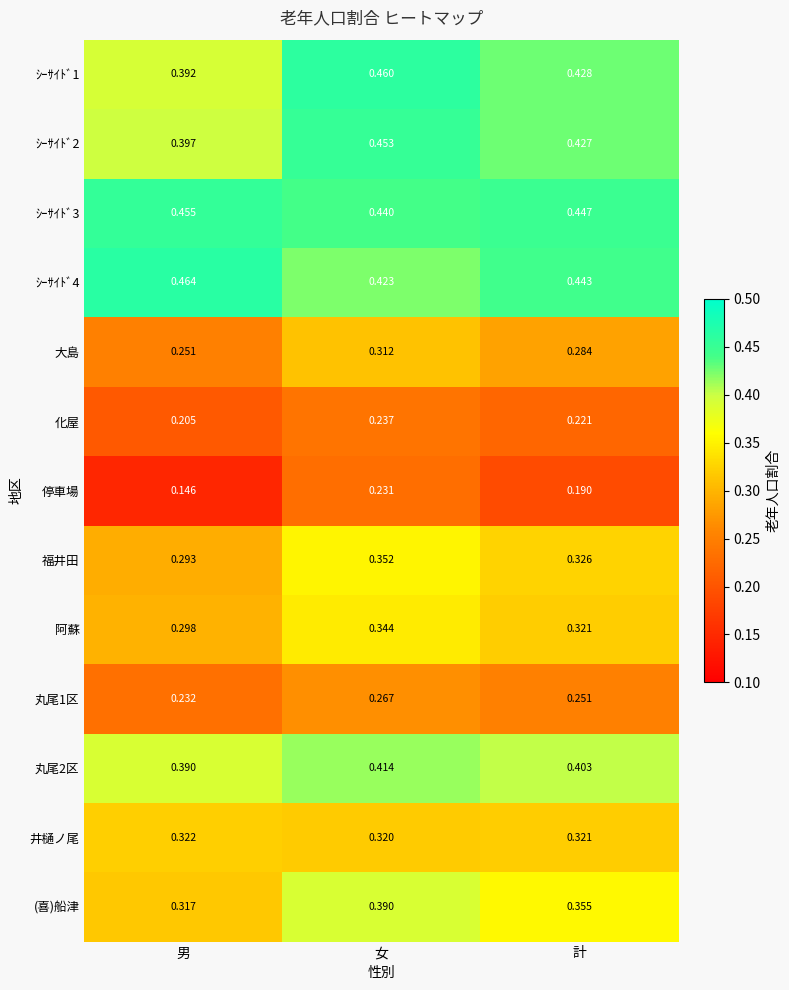

Between 男 and 女, which series saw the biggest shift?

停車場